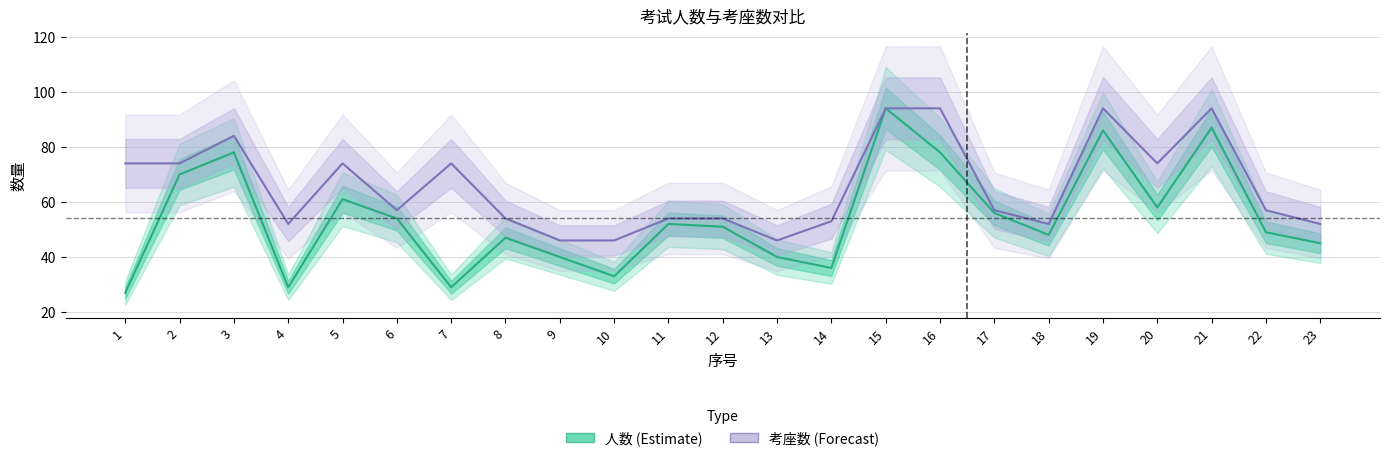

What is the approximate value of 考座数 (Forecast) at 21, to the nearest 10?

90